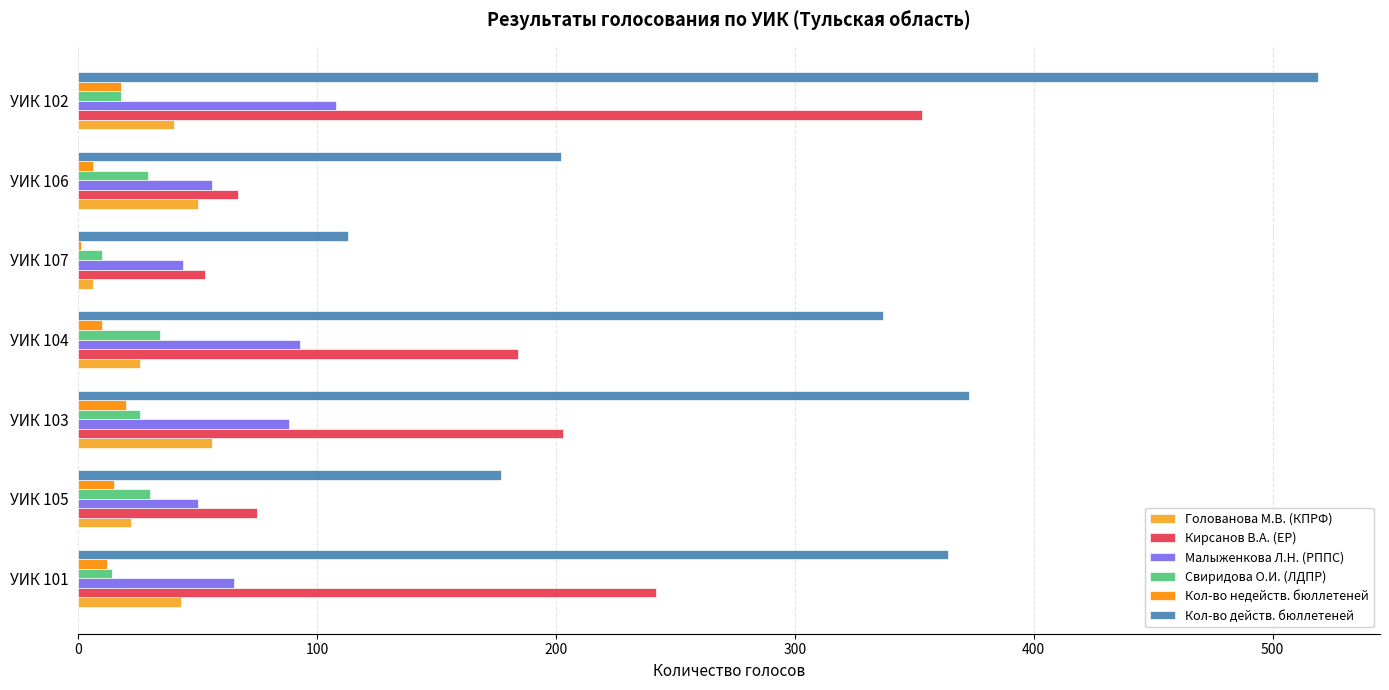

Is the value of Кирсанов В.А. (ЕР) at УИК 103 greater than the value of Свиридова О.И. (ЛДПР) at УИК 104?

Yes